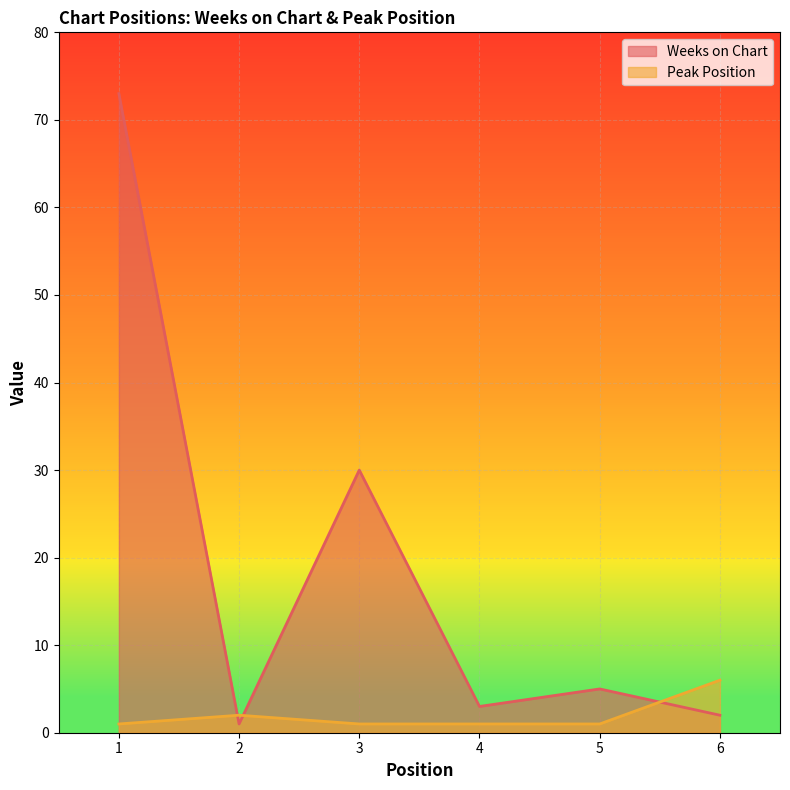

List the labels in order of Peak Position value, smallest first.

1, 3, 4, 5, 2, 6